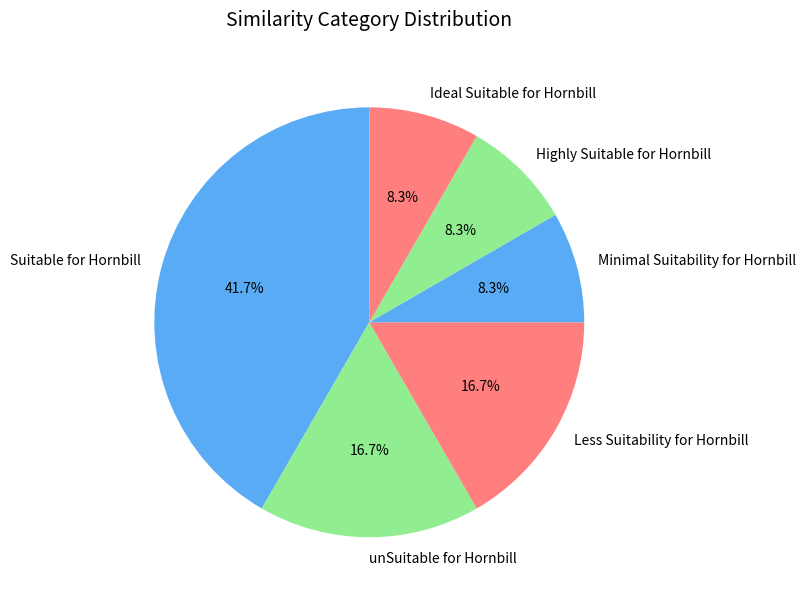

Is the sum of Less Suitability for Hornbill and unSuitable for Hornbill greater than half?

No